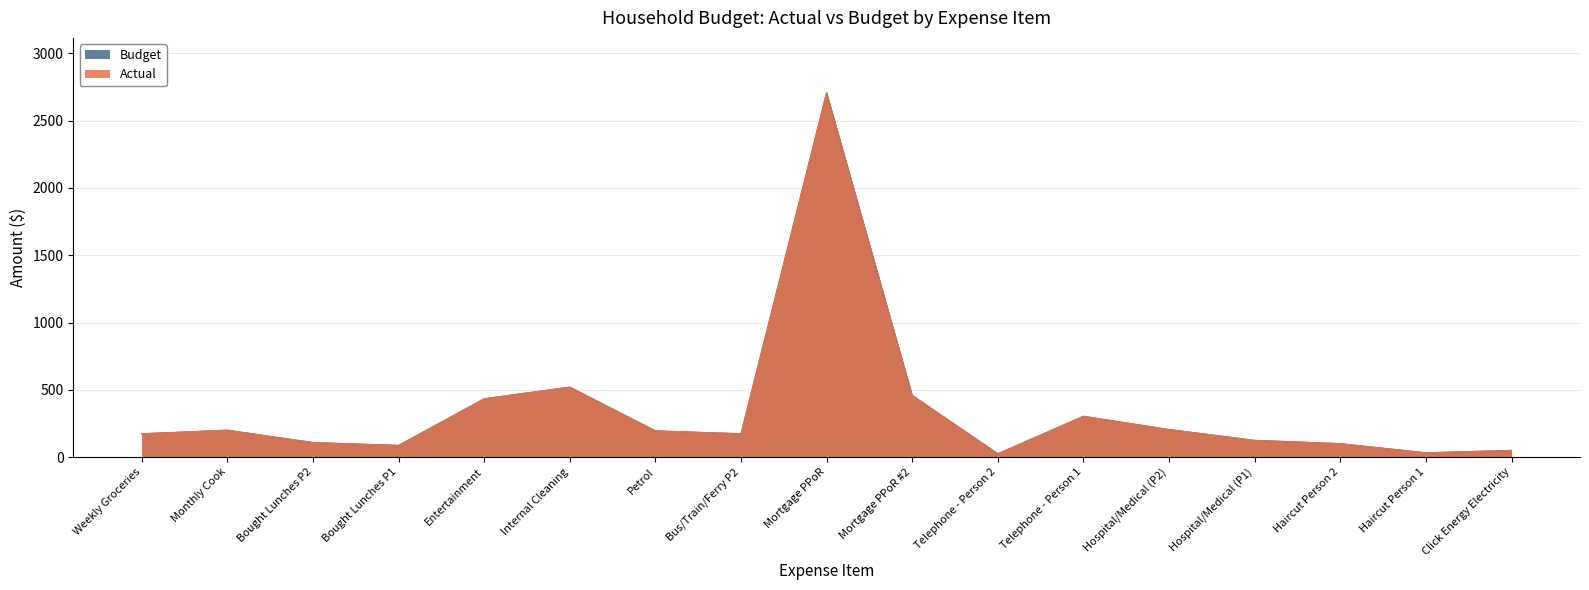

The Actual series shows 173.3 at Bus/Train/Ferry P2. True or false?

True